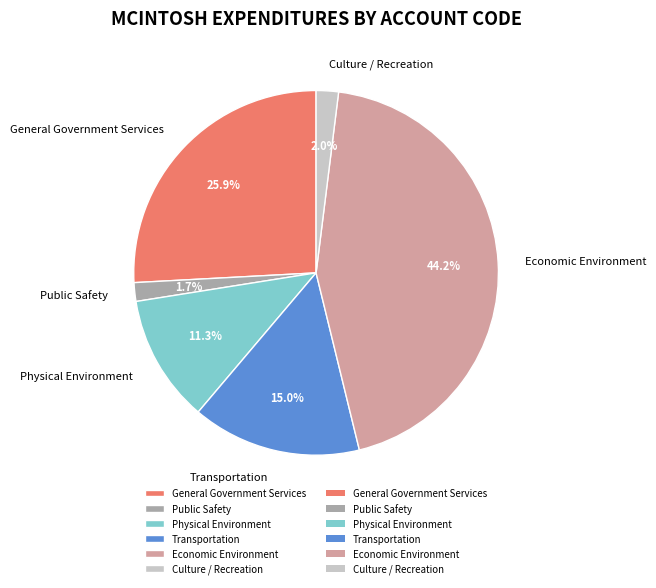

Does General Government Services represent more than half of the total?

No